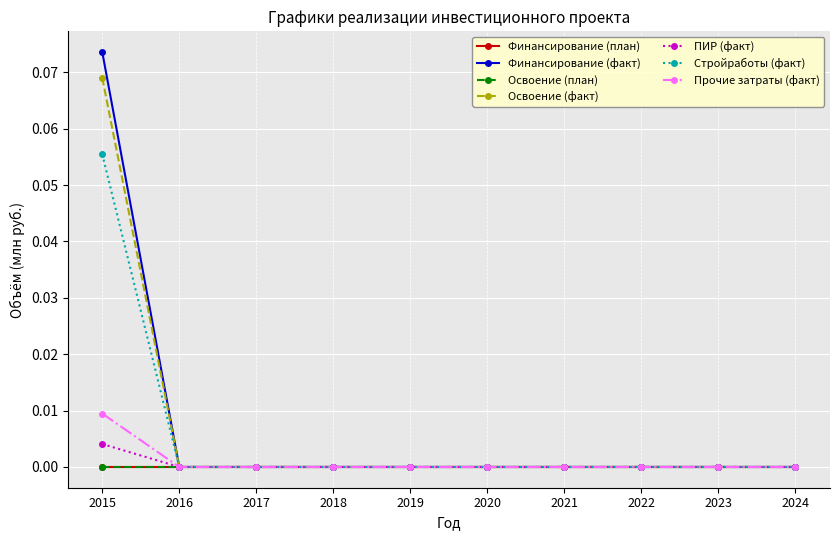

Which series has the largest range (max minus min)?

Финансирование (факт)